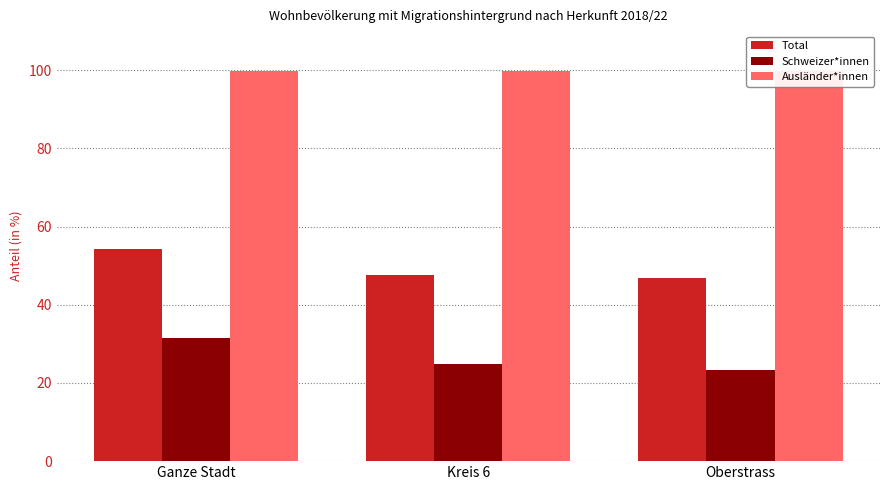

Rank the series at Kreis 6 from highest to lowest value.

Ausländer*innen, Total, Schweizer*innen